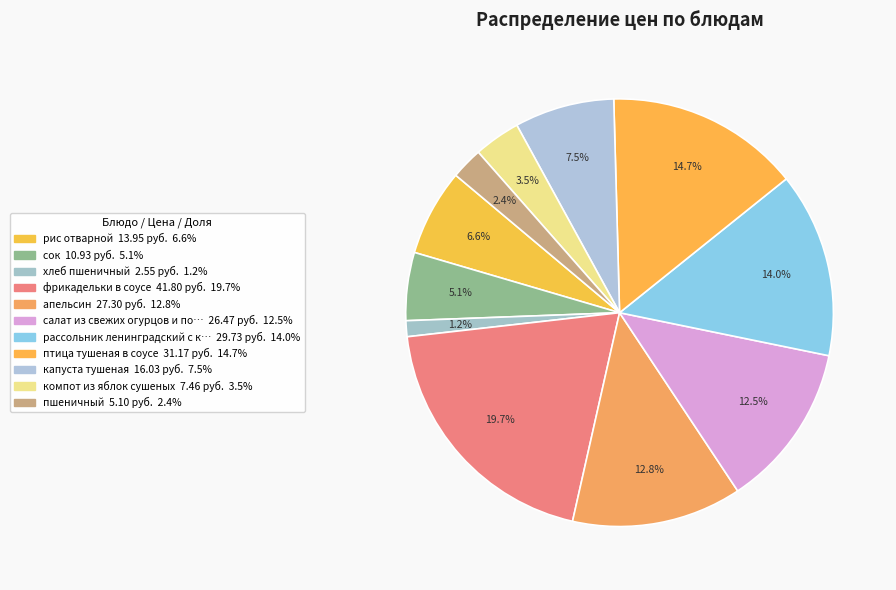

Does any single category account for the majority?

No